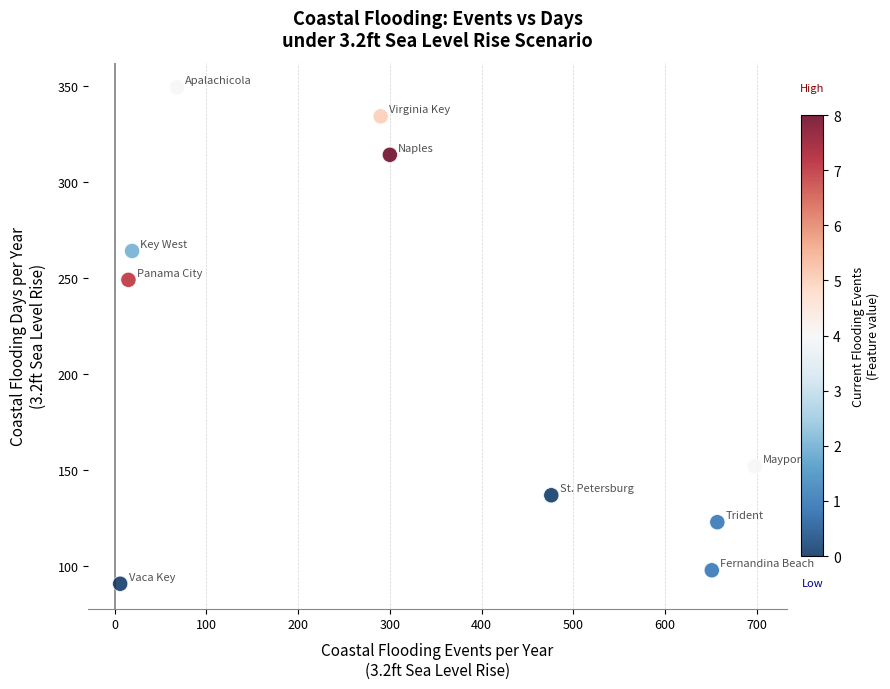

What Y value in the scatter plot is closest to 220?

249